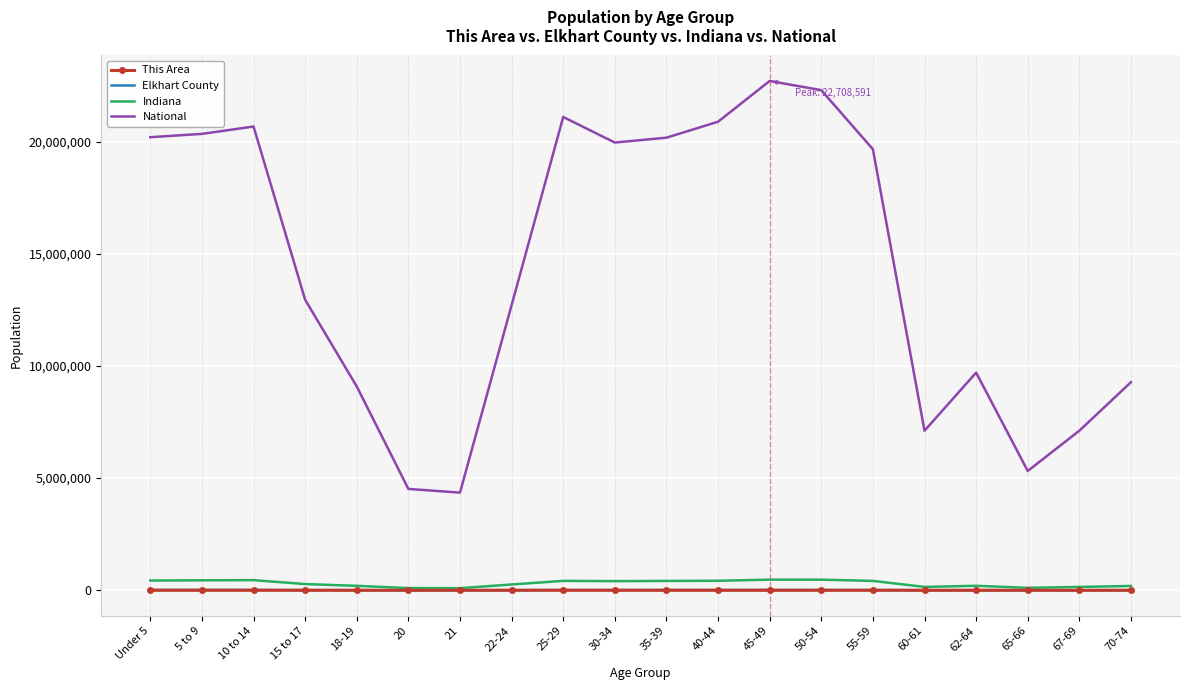

Which series has the largest range (max minus min)?

National